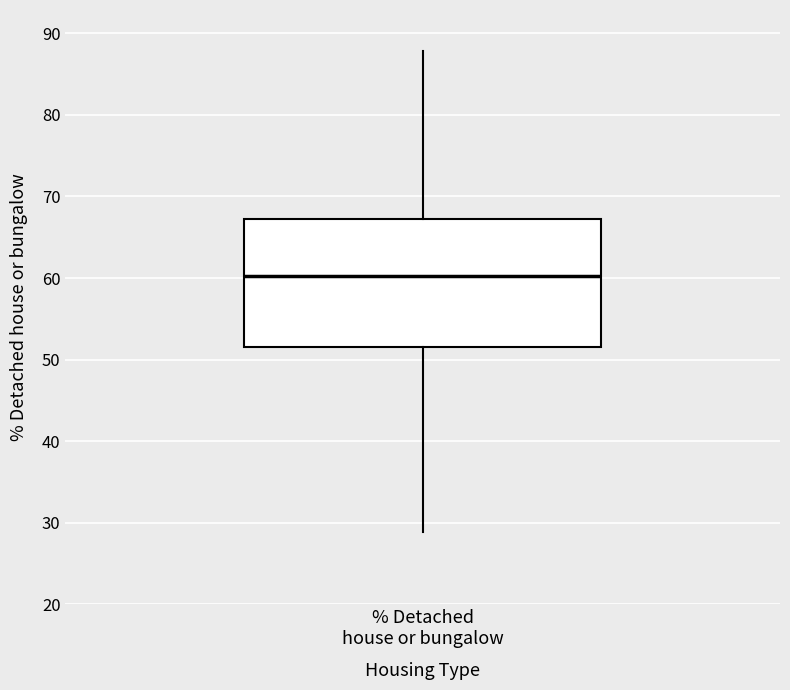

Where does the lower whisker of the box for % Detached house or bungalow end on the y-axis? The values are not printed on the chart, so give them approximately, as read against the axis.

29